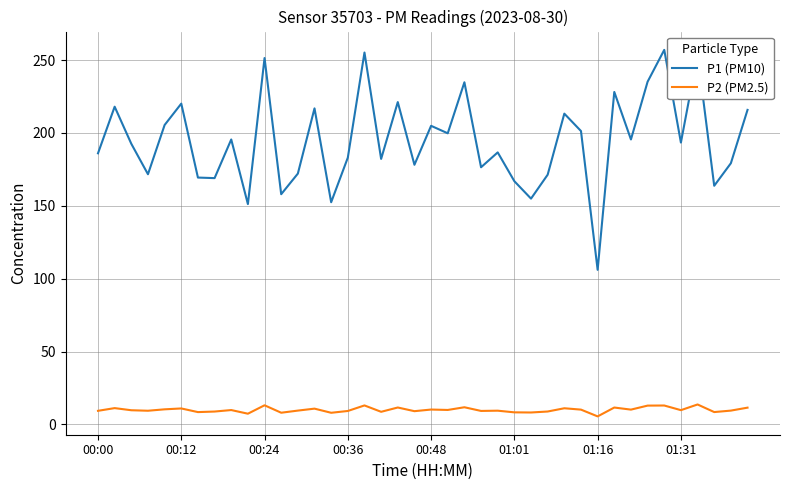

What is the difference between the maximum and minimum values in the P2 (PM2.5) series?

8.2